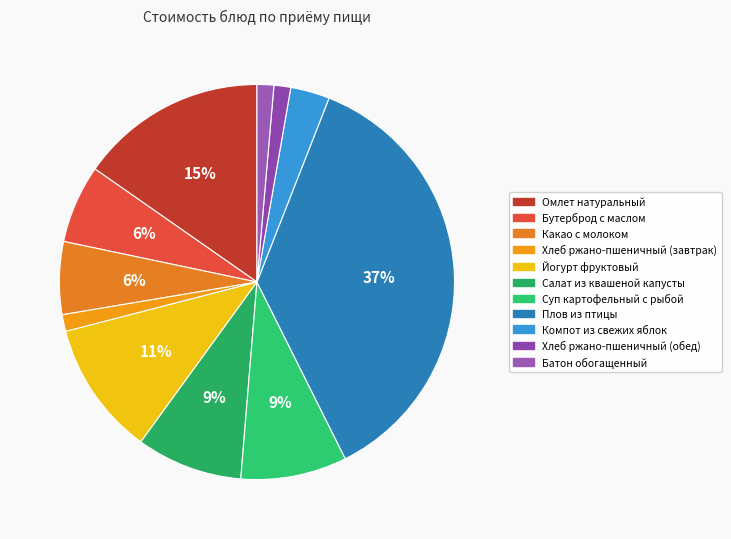

What is the smallest slice in the pie chart?

Хлеб ржано-пшеничный (завтрак)